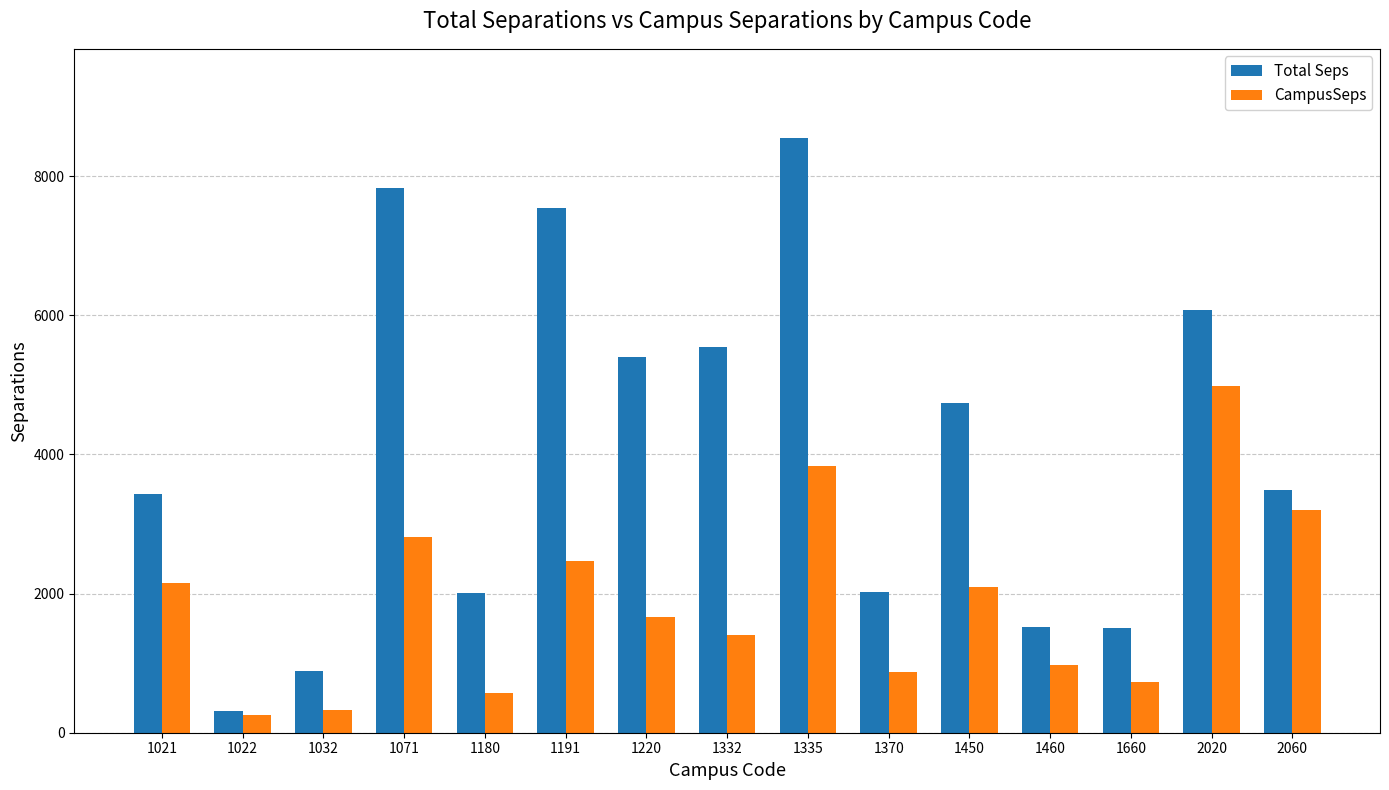

What is the highest value of the Total Seps series?

8547.8